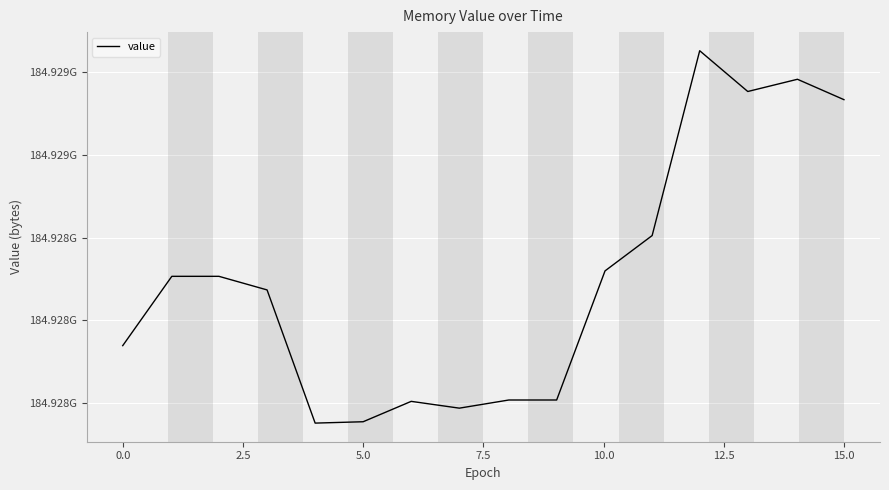

Does the chart have visible grid lines?

Yes